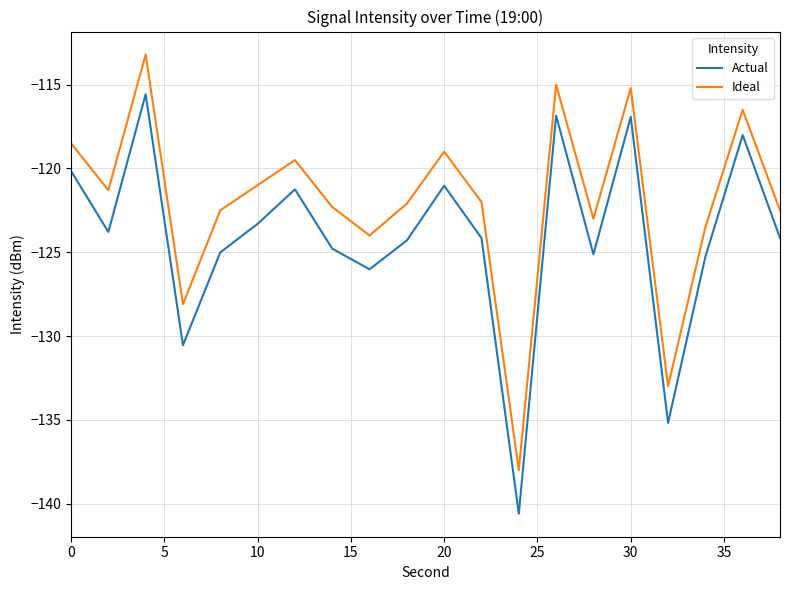

List the series in order of their peak value, highest first.

Ideal, Actual